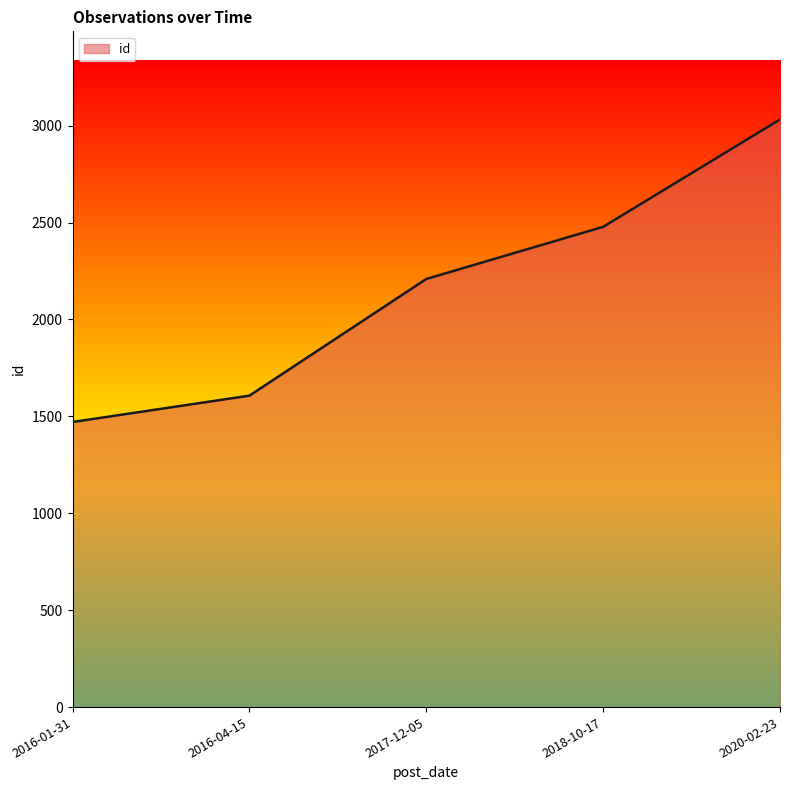

Where is the data nearest to the value 2251?

2017-12-05